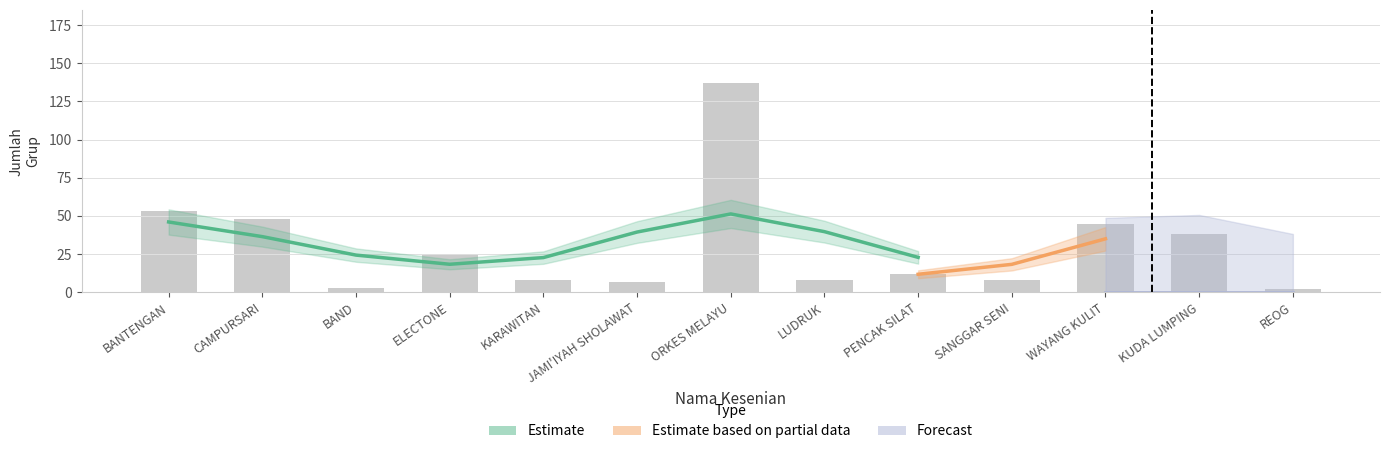

What is the difference between the maximum and minimum values?

135